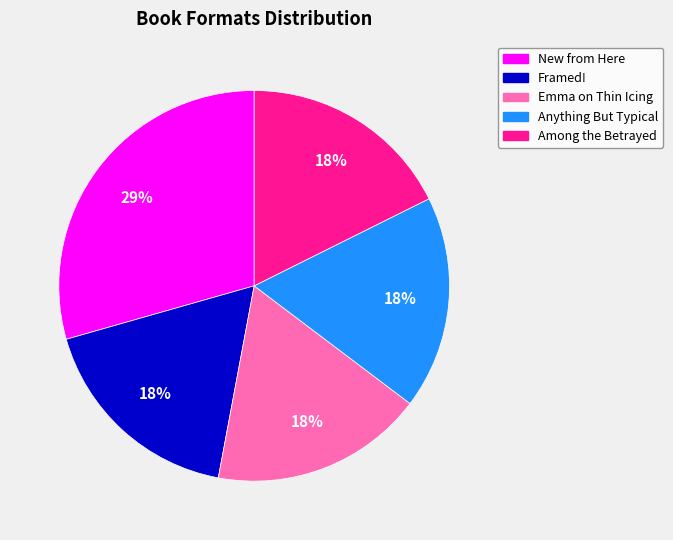

Do Framed! and Among the Betrayed together represent more than half of the pie?

No